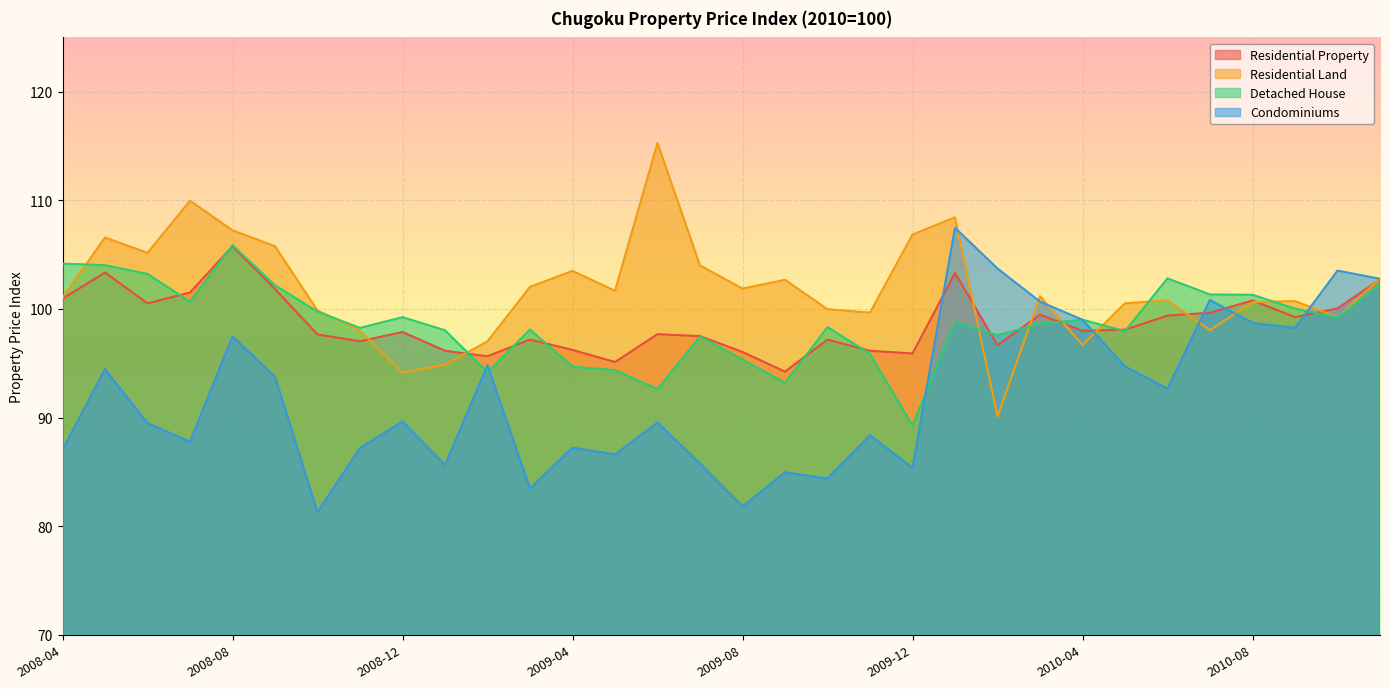

How many values in the Residential Property series are below 97?

9